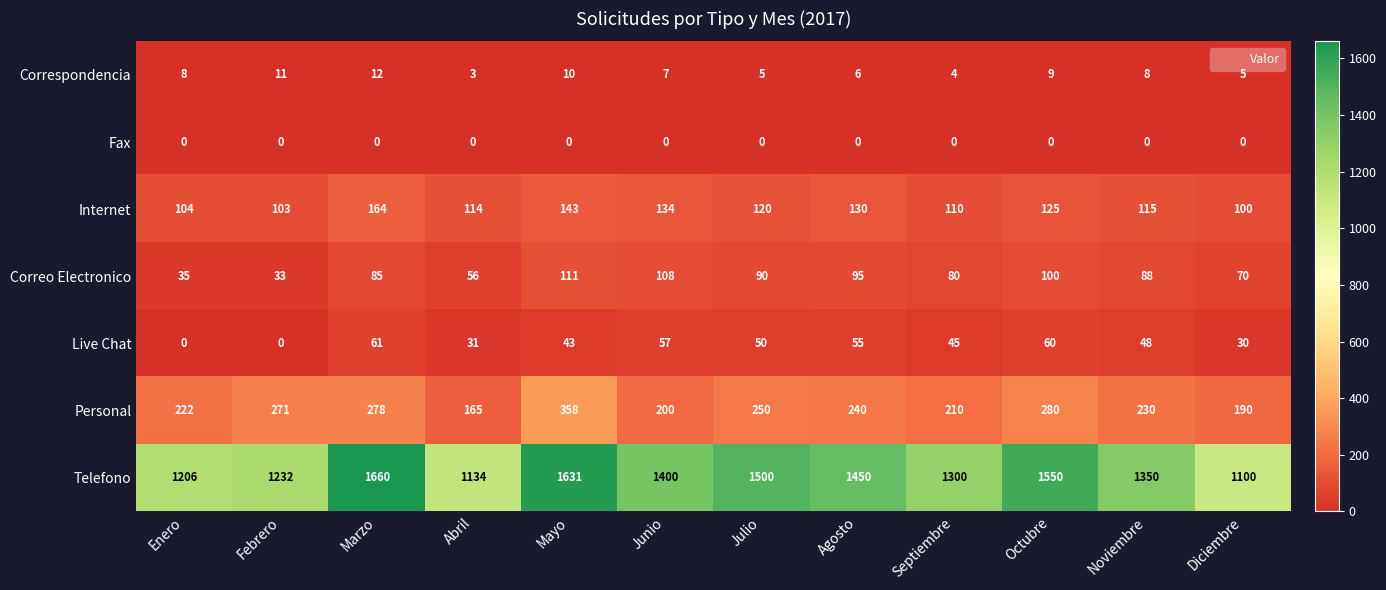

The value of Correspondencia at Noviembre is 5. True or false?

False